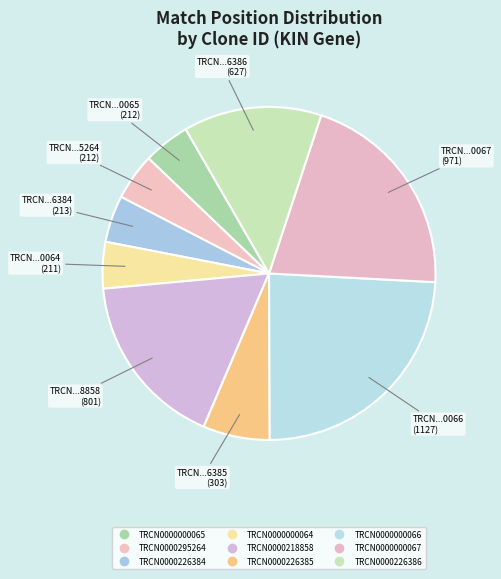

Count the number of slices in the pie.

9